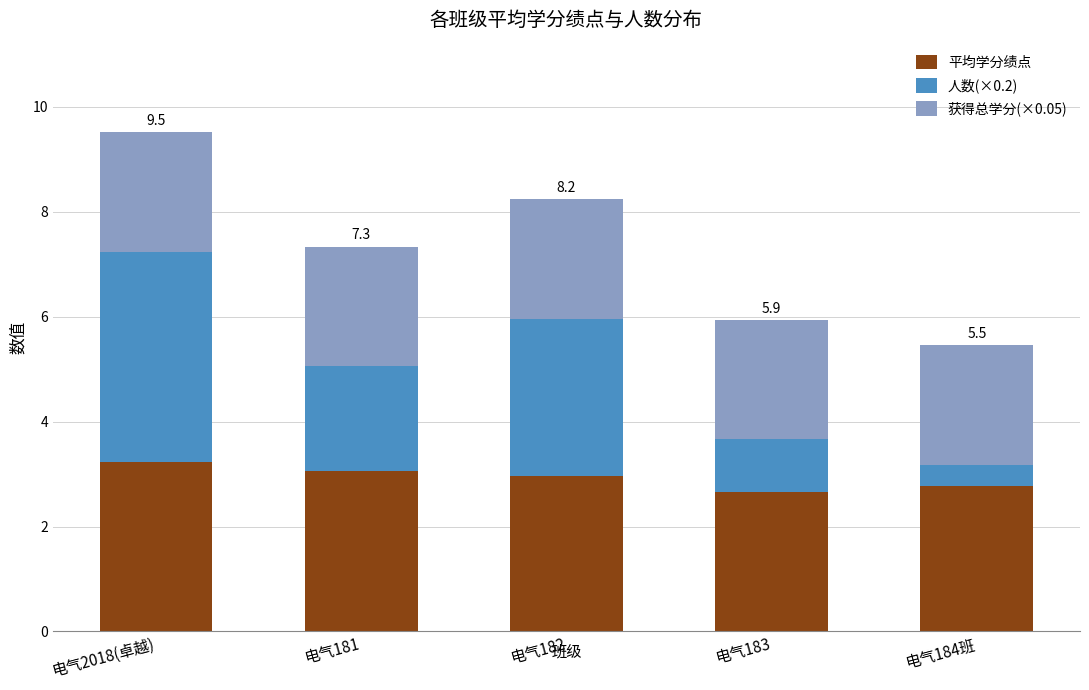

What is the difference between the maximum and second lowest values in the 平均学分绩点 series?

0.5